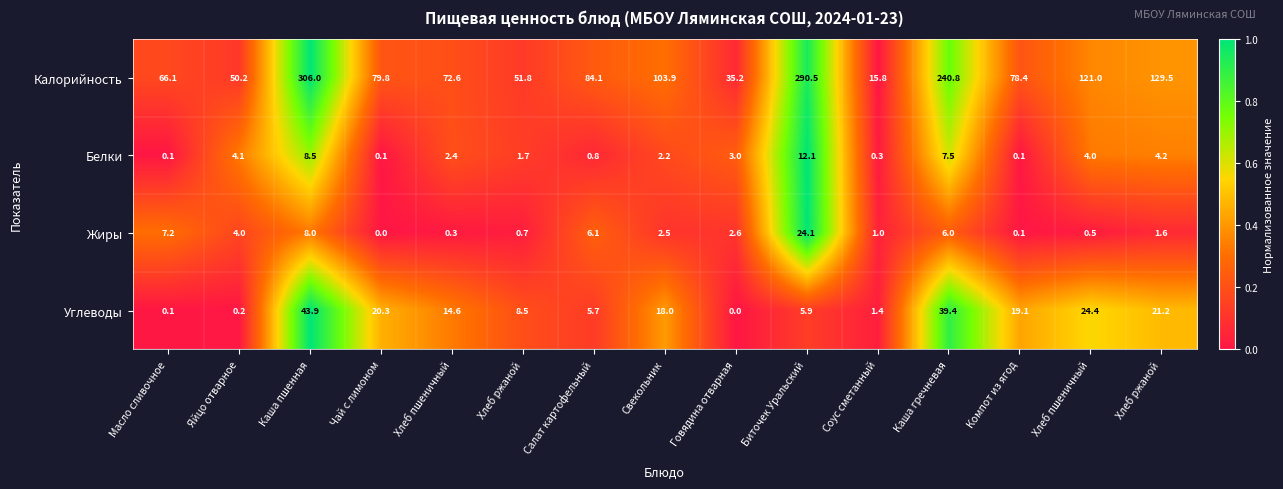

Reading left to right, transcribe all the data shown in this chart.

Калорийность: Масло сливочное=66.1	Яйцо отварное=50.2	Каша пшенная=306.0	Чай с лимоном=79.8	Хлеб пшеничный=72.6	Хлеб ржаной=51.8	Салат картофельный=84.1	Свекольник=103.9	Говядина отварная=35.2	Биточек Уральский=290.5	Соус сметанный=15.8	Каша гречневая=240.8	Компот из ягод=78.4	Хлеб пшеничный=121.0	Хлеб ржаной=129.5
Белки: Масло сливочное=0.1	Яйцо отварное=4.1	Каша пшенная=8.5	Чай с лимоном=0.1	Хлеб пшеничный=2.4	Хлеб ржаной=1.7	Салат картофельный=0.8	Свекольник=2.2	Говядина отварная=3.0	Биточек Уральский=12.1	Соус сметанный=0.3	Каша гречневая=7.5	Компот из ягод=0.1	Хлеб пшеничный=4.0	Хлеб ржаной=4.2
Жиры: Масло сливочное=7.2	Яйцо отварное=4.0	Каша пшенная=8.0	Чай с лимоном=0.0	Хлеб пшеничный=0.3	Хлеб ржаной=0.7	Салат картофельный=6.1	Свекольник=2.5	Говядина отварная=2.6	Биточек Уральский=24.1	Соус сметанный=1.0	Каша гречневая=6.0	Компот из ягод=0.1	Хлеб пшеничный=0.5	Хлеб ржаной=1.6
Углеводы: Масло сливочное=0.1	Яйцо отварное=0.2	Каша пшенная=43.9	Чай с лимоном=20.3	Хлеб пшеничный=14.6	Хлеб ржаной=8.5	Салат картофельный=5.7	Свекольник=18.0	Говядина отварная=0.0	Биточек Уральский=5.9	Соус сметанный=1.4	Каша гречневая=39.4	Компот из ягод=19.1	Хлеб пшеничный=24.4	Хлеб ржаной=21.2